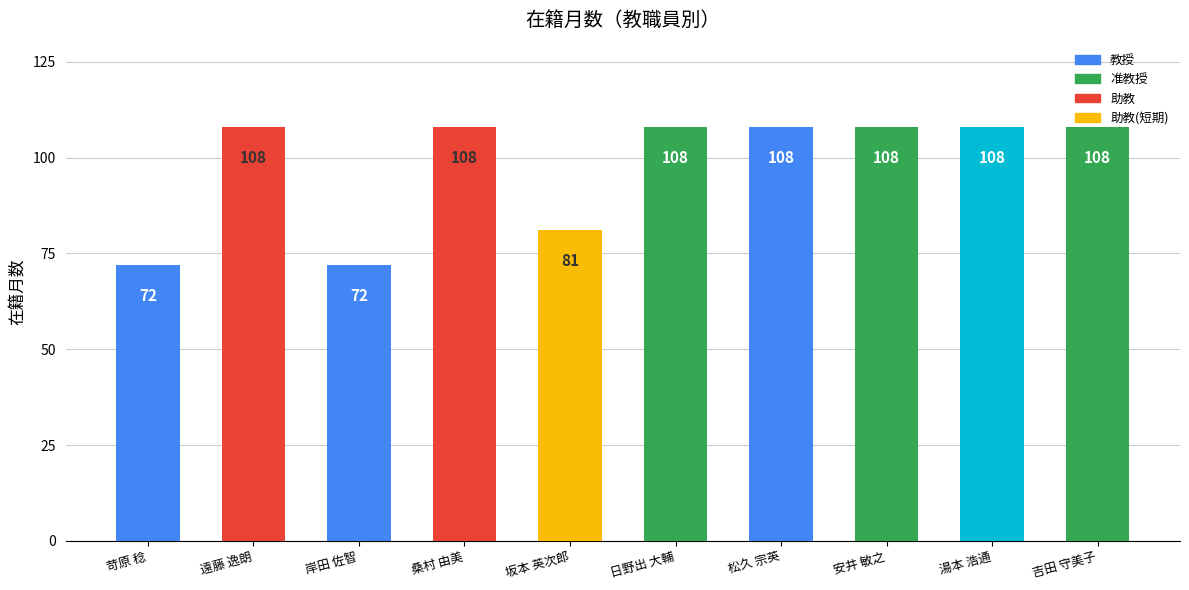

How many bars are there in total?

10